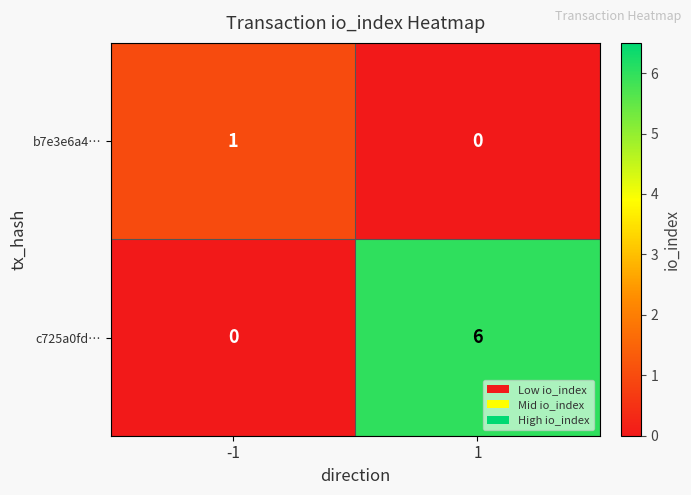

Reading left to right, list all the values displayed in this chart.

b7e3e6a4…: -1=1	1=0
c725a0fd…: -1=0	1=6